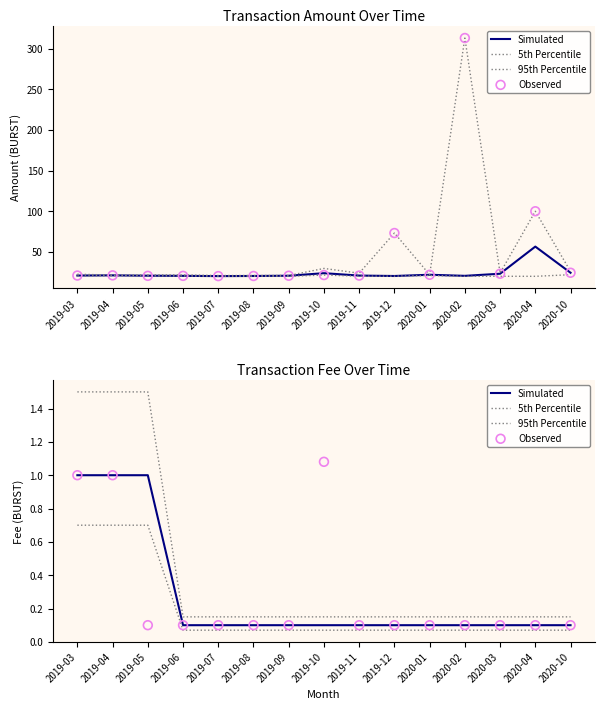

Which series has the widest spread of Y values?

95th Percentile